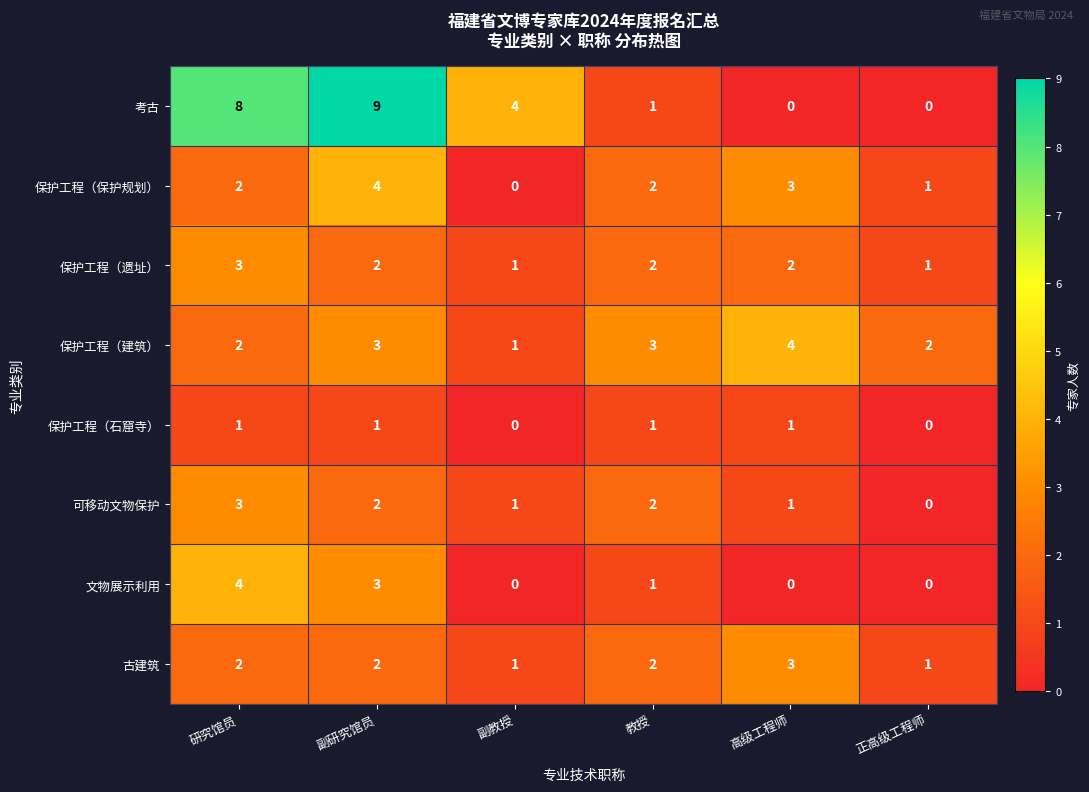

The 保护工程（遗址） series shows 2 at 副教授. True or false?

False